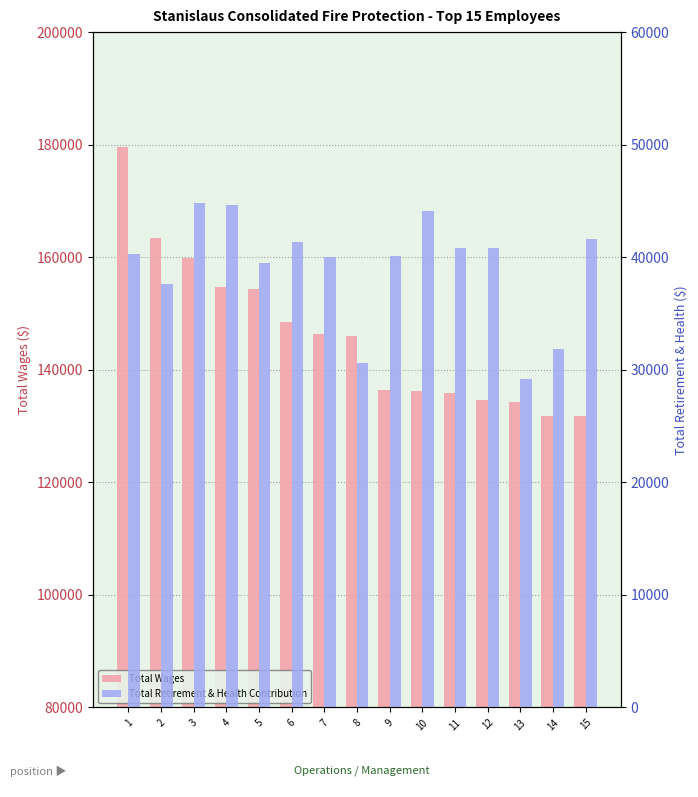

How many categories are shown in the chart?

15